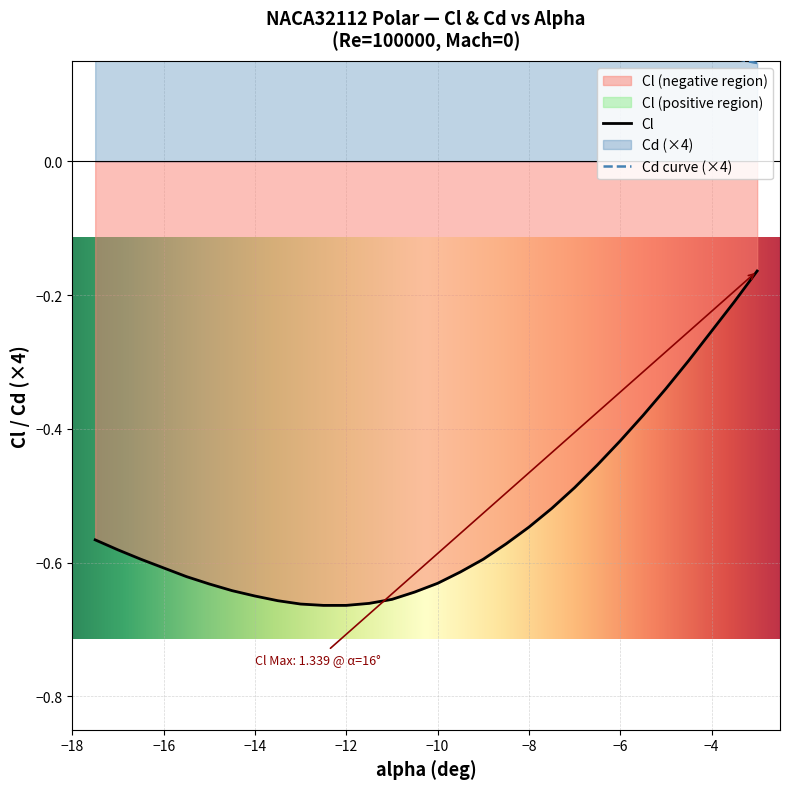

True or false: Cl has more than 1 interior local peaks.

False